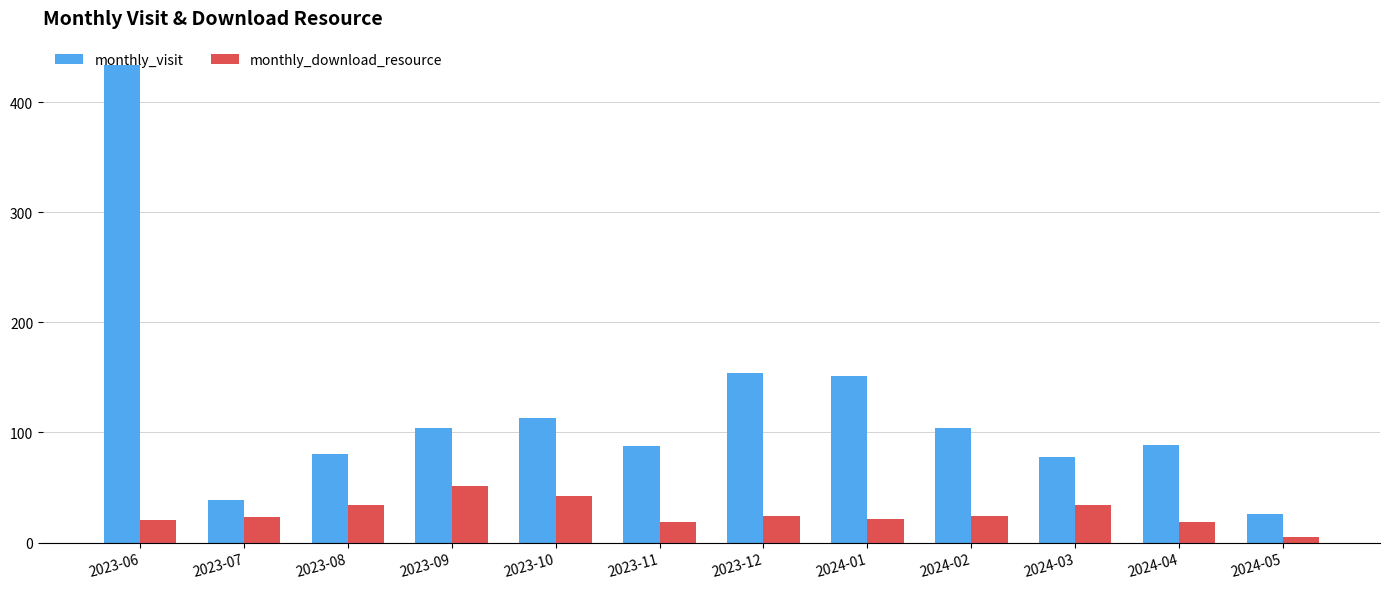

What is the difference between the highest and lowest values at 2023-09?

53